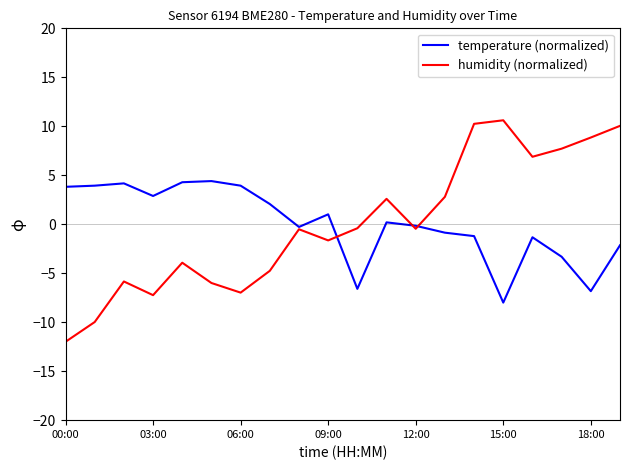

List the series in order of their peak value, lowest first.

temperature (normalized), humidity (normalized)